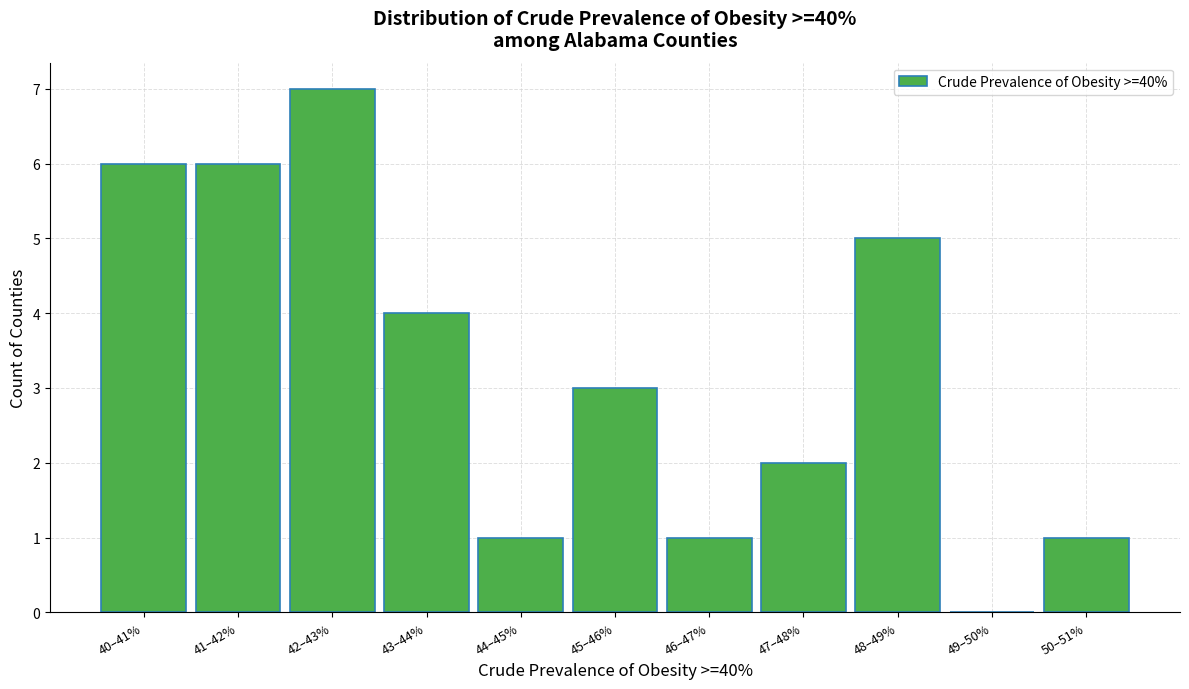

Reading left to right, list all the values displayed in this chart.

40–41%=6	41–42%=6	42–43%=7	43–44%=4	44–45%=1	45–46%=3	46–47%=1	47–48%=2	48–49%=5	49–50%=0	50–51%=1